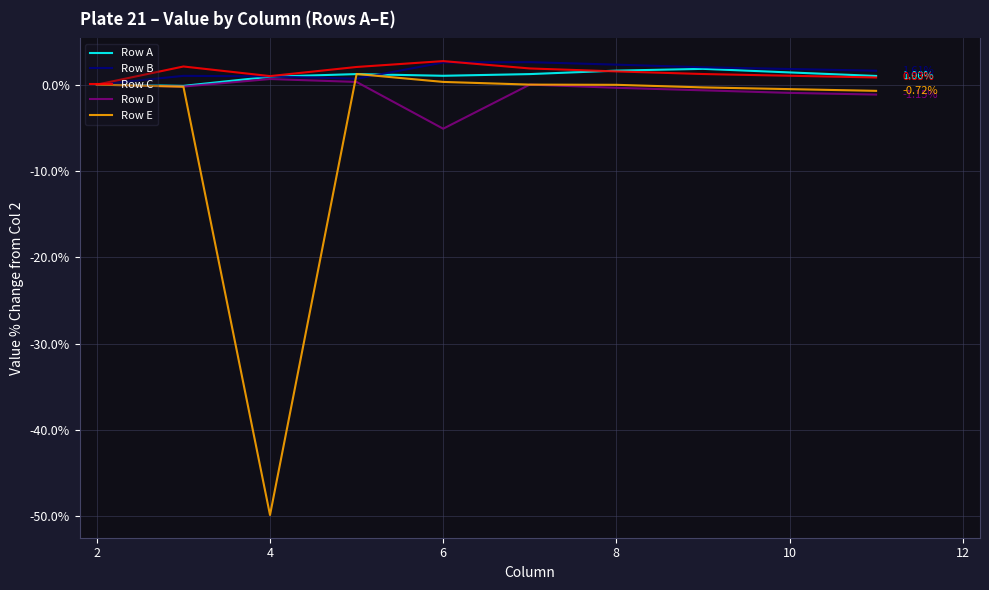

What are all the series names shown in the legend?

Row A, Row B, Row C, Row D, Row E